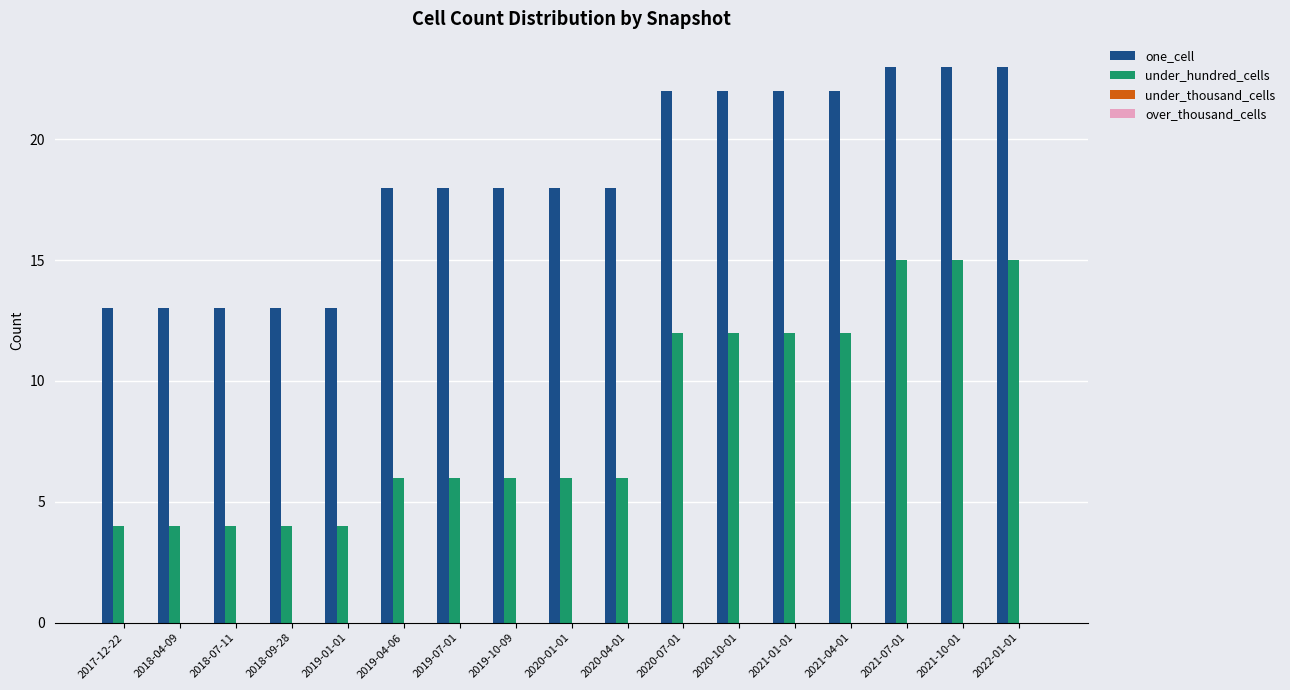

What is the greatest value displayed?

23